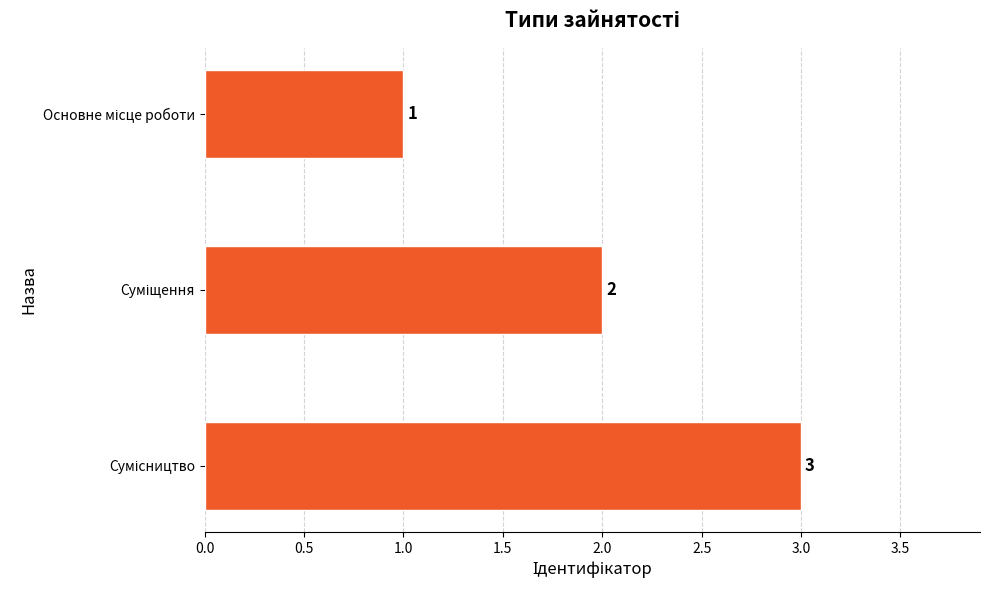

What is the greatest value displayed?

3